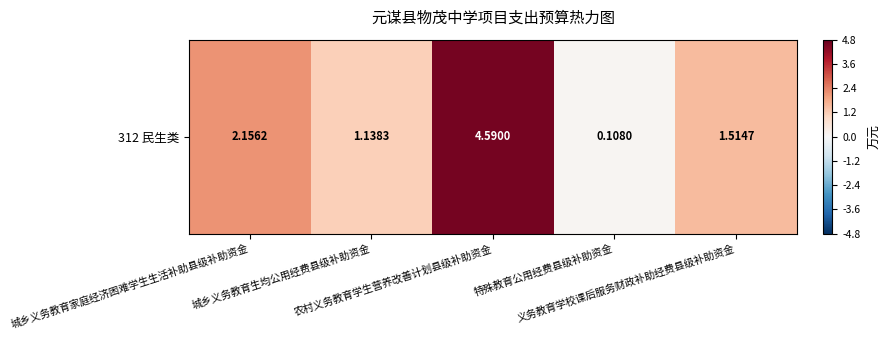

What is the change in value from 城乡义务教育生均公用经费县级补助资金 to 义务教育学校课后服务财政补助经费县级补助资金?

+0.4